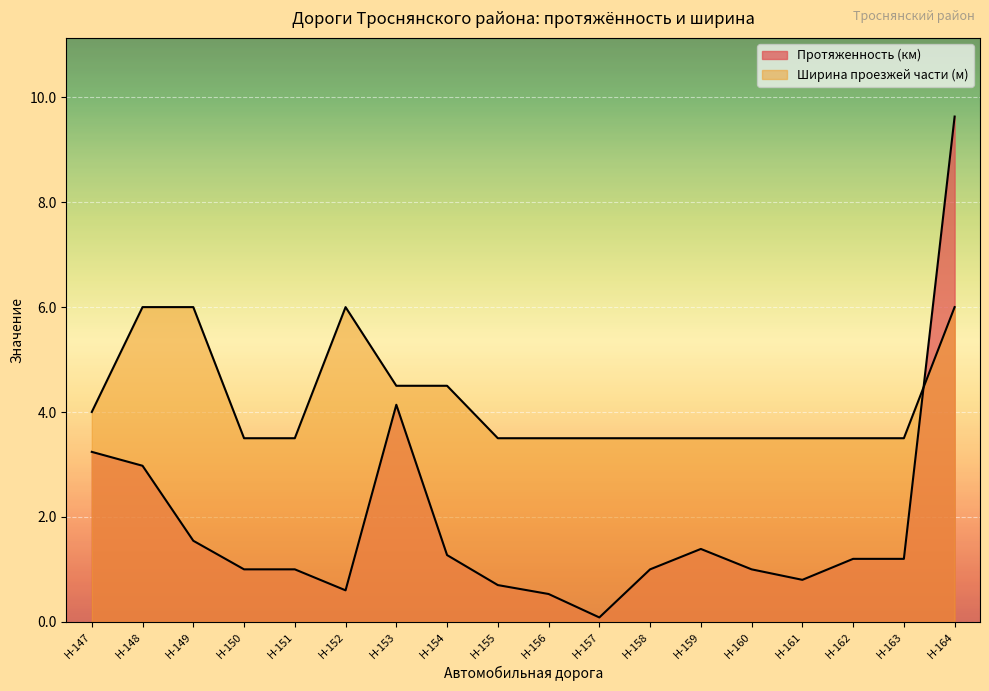

Reading left to right, transcribe all the data shown in this chart.

Протяженность (км): Н-147=3.2	Н-148=3.0	Н-149=1.5	Н-150=1.0	Н-151=1.0	Н-152=0.6	Н-153=4.1	Н-154=1.3	Н-155=0.7	Н-156=0.5	Н-157=0.1	Н-158=1.0	Н-159=1.4	Н-160=1.0	Н-161=0.8	Н-162=1.2	Н-163=1.2	Н-164=9.6
Ширина проезжей части (м): Н-147=4.0	Н-148=6.0	Н-149=6.0	Н-150=3.5	Н-151=3.5	Н-152=6.0	Н-153=4.5	Н-154=4.5	Н-155=3.5	Н-156=3.5	Н-157=3.5	Н-158=3.5	Н-159=3.5	Н-160=3.5	Н-161=3.5	Н-162=3.5	Н-163=3.5	Н-164=6.0